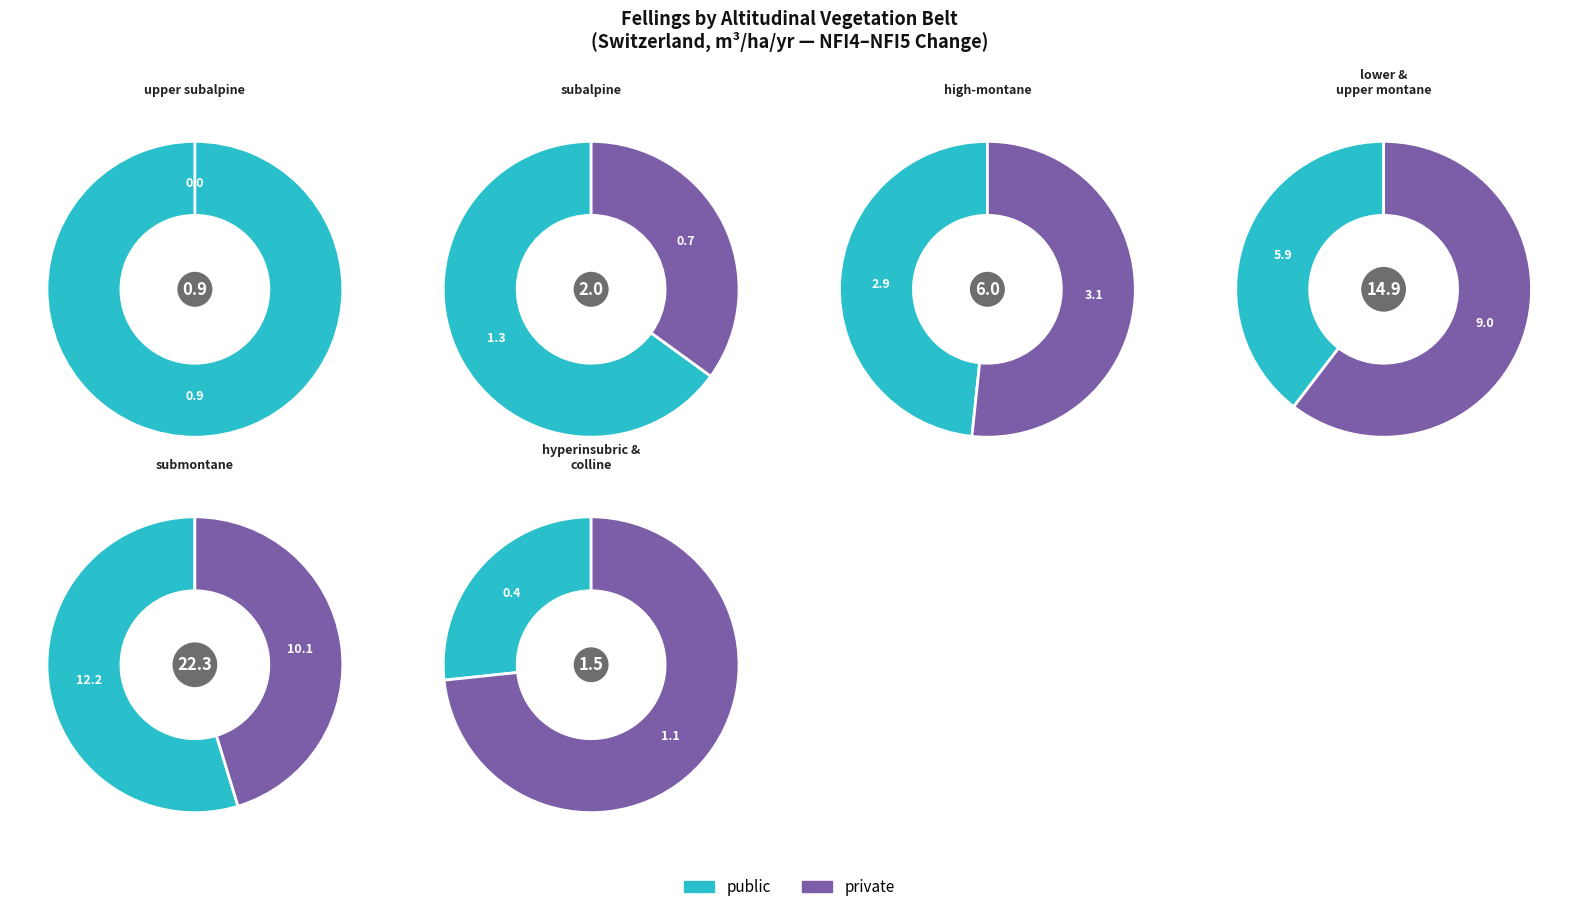

Between subalpine and high-montane, which series saw the biggest shift?

private